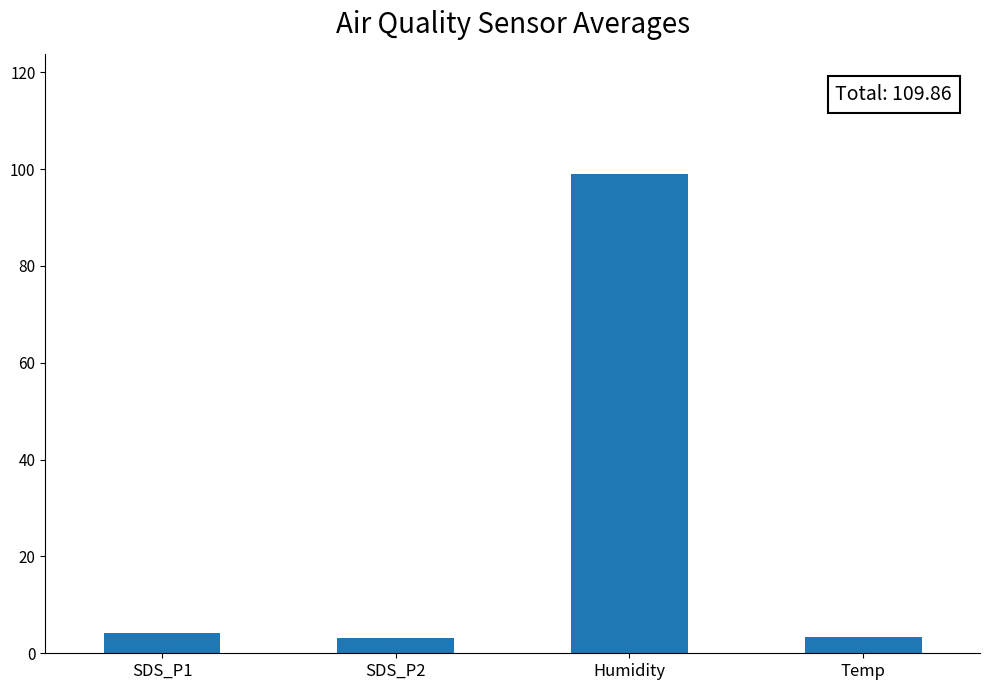

What is the label of the 3rd bar from the right?

SDS_P2